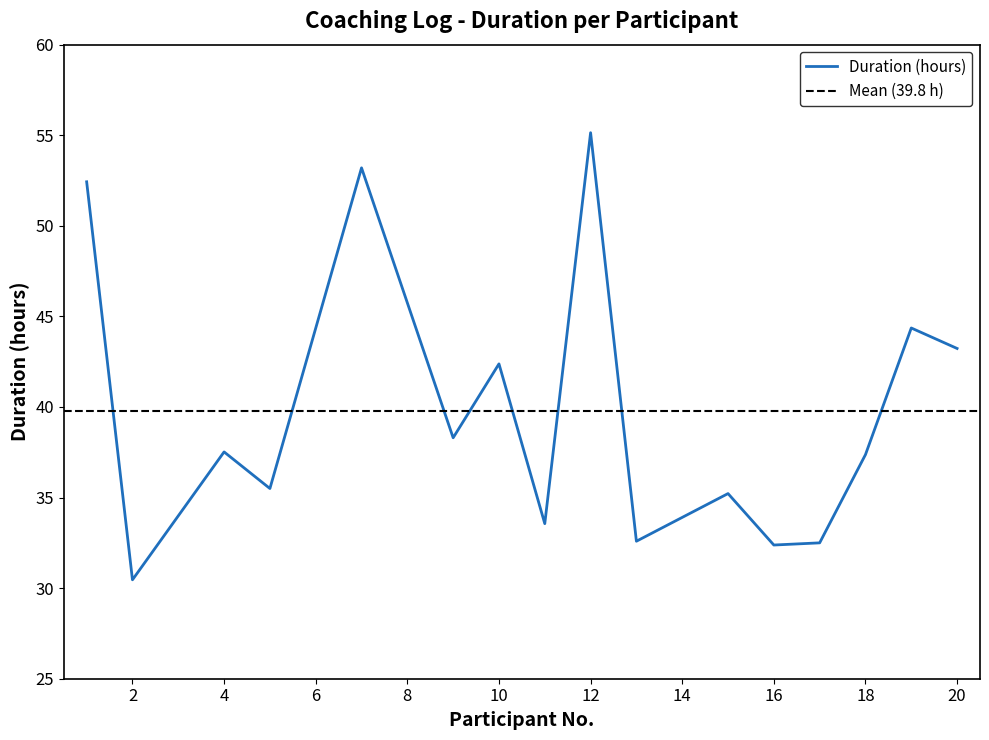

Rank the categories by value from highest to lowest.

12, 7, 1, 19, 20, 10, 9, 4, 18, 5, 15, 11, 13, 17, 16, 2